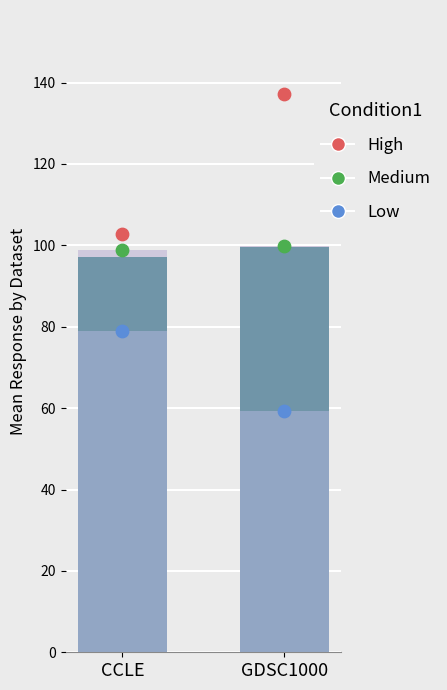

What are all the series names shown in the legend?

High, Medium, Low